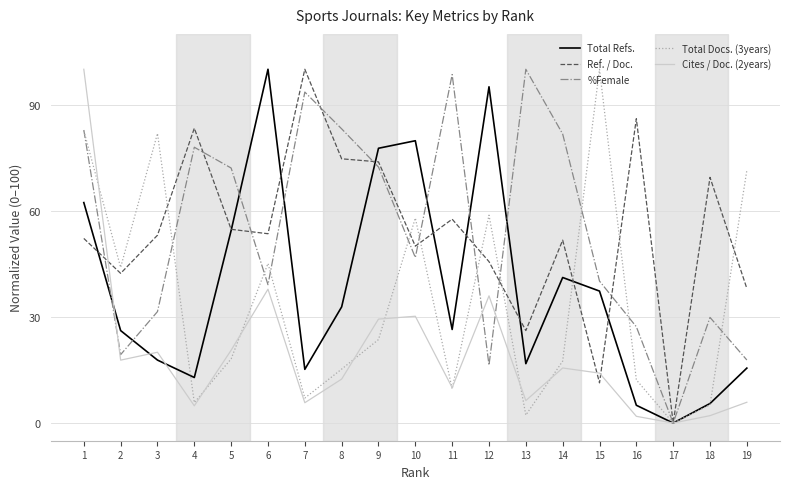

What is the greatest value displayed?

100.0